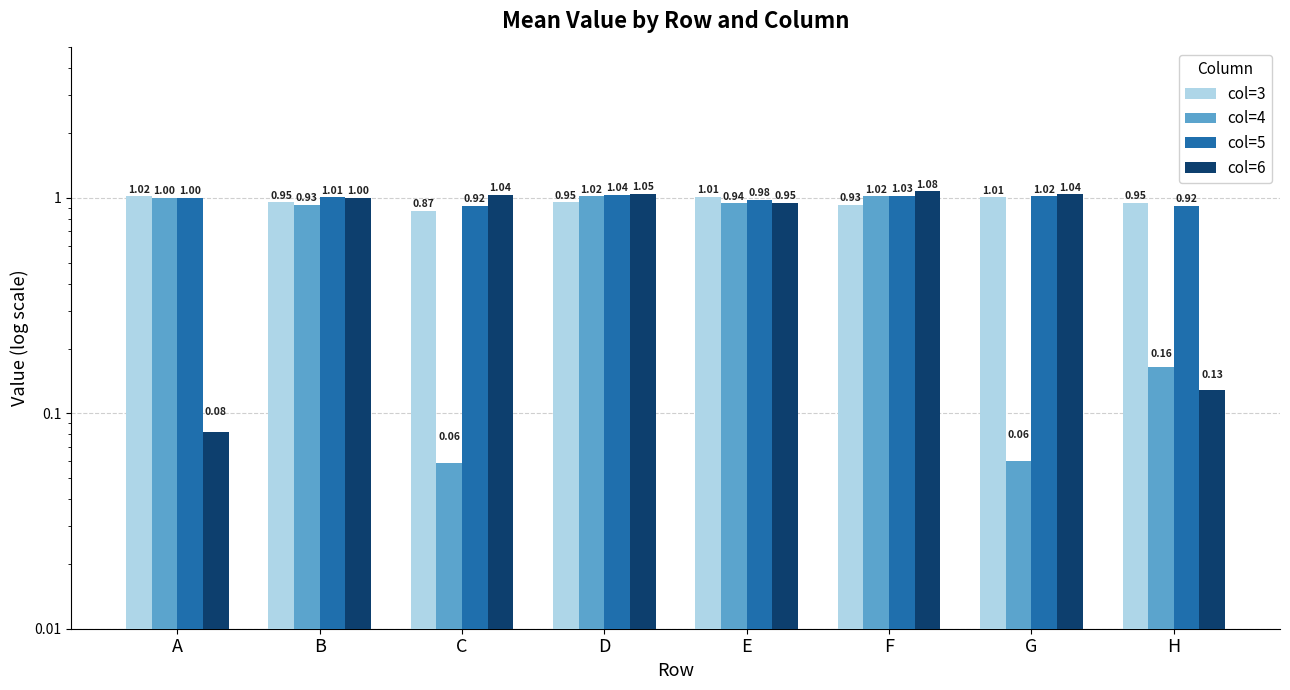

Read the col=6 value at G.

1.0